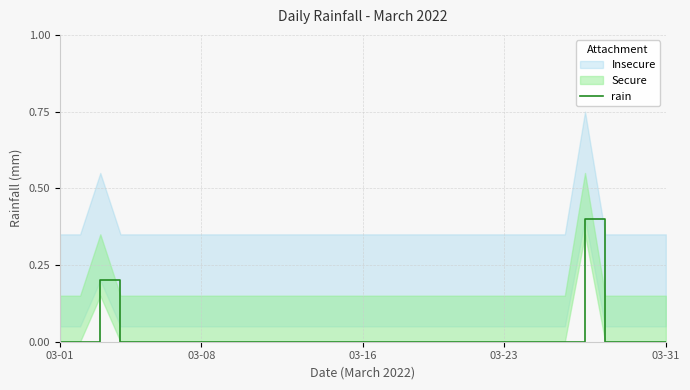

What is the maximum value for rain?

0.4